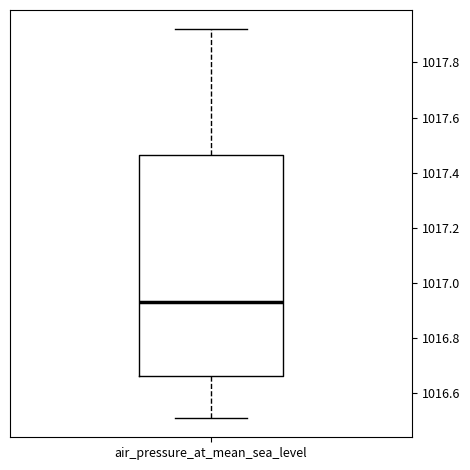

Read this box plot against the y-axis: the position of the median line, the range covered by the box, and the ends of both whiskers. The values are not printed on the chart, so give them approximately, as read against the axis.

median 1016.94, box 1016.66 to 1017.46, whiskers 1016.52 to 1017.92